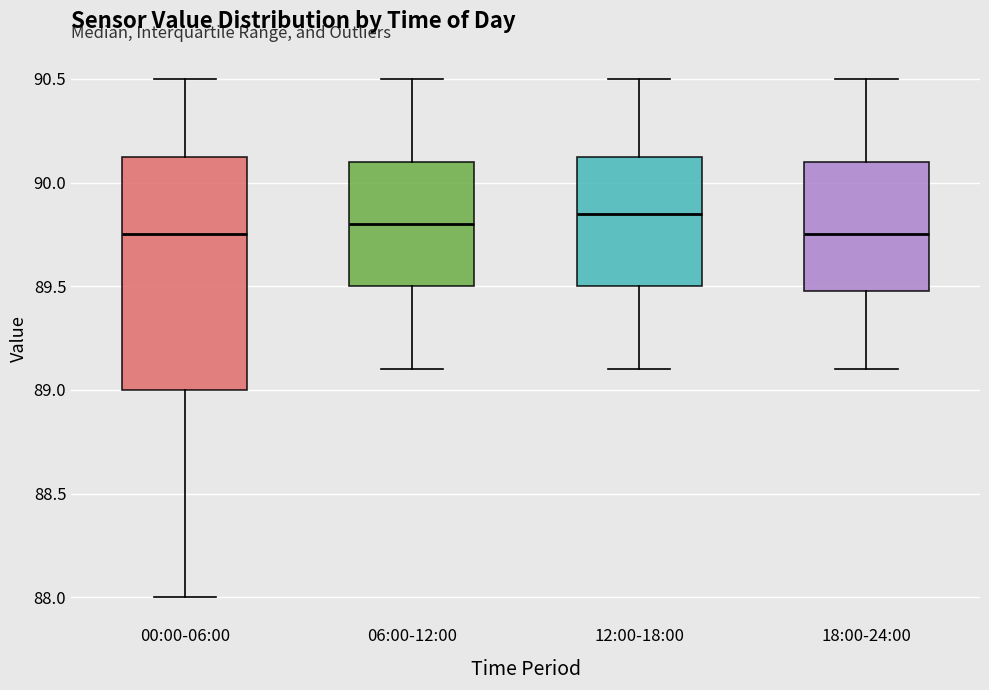

Which box is the tallest, from its lower edge to its upper edge?

00:00-06:00